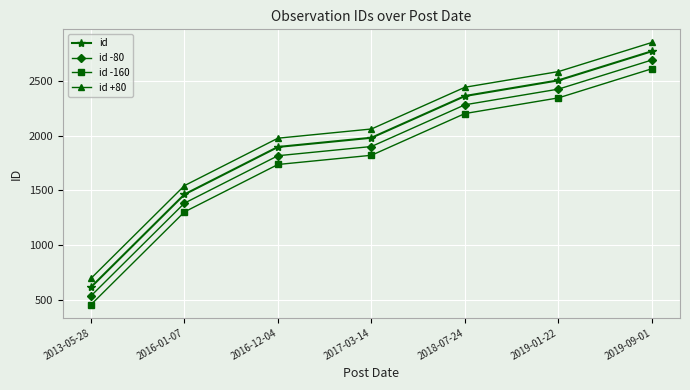

At how many categories does at least one series exceed 2386?

3